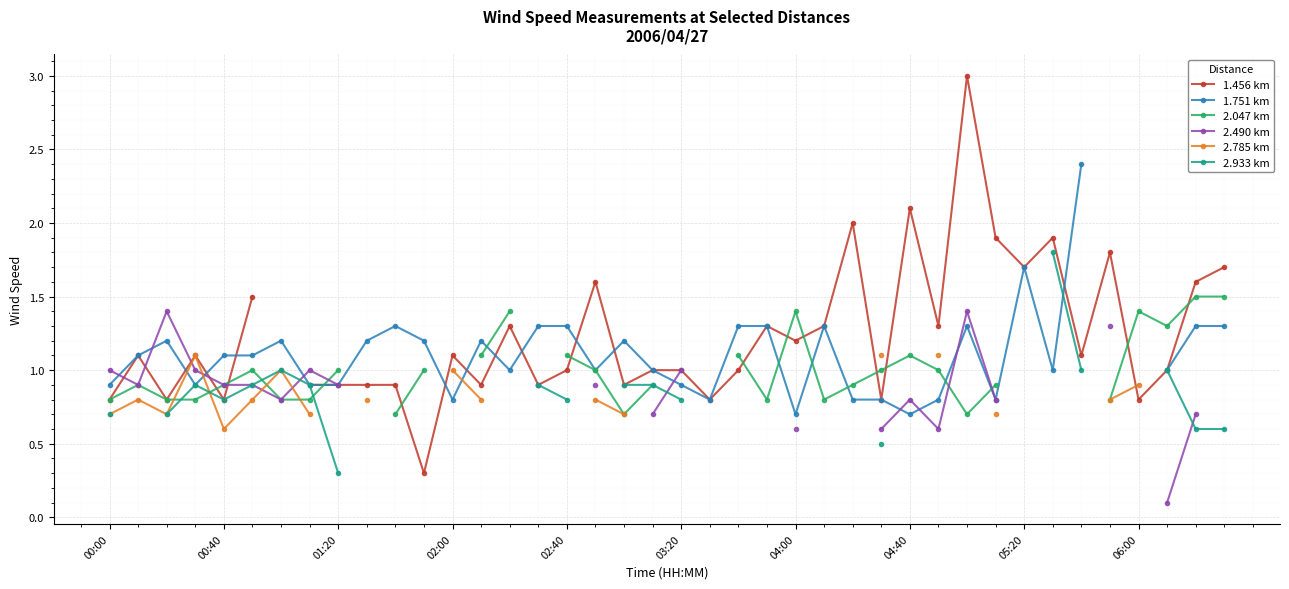

How many intersections are there between 2.047 km and 1.456 km?

12